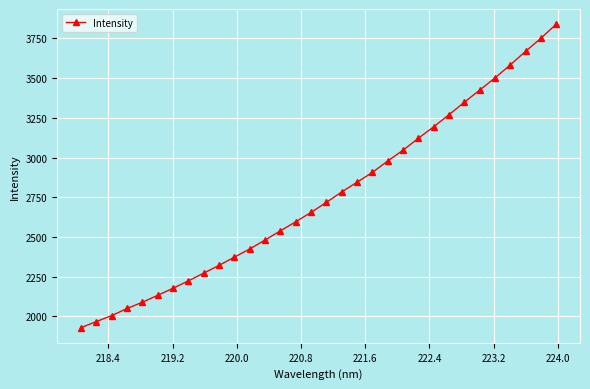

What is the maximum value shown in the chart?

3839.3